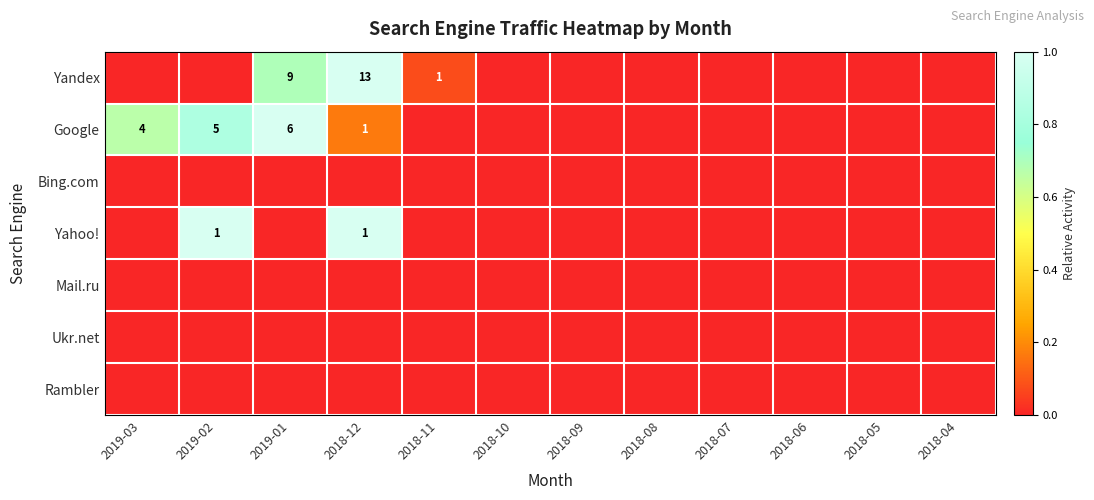

Count the number of data series in this chart.

7